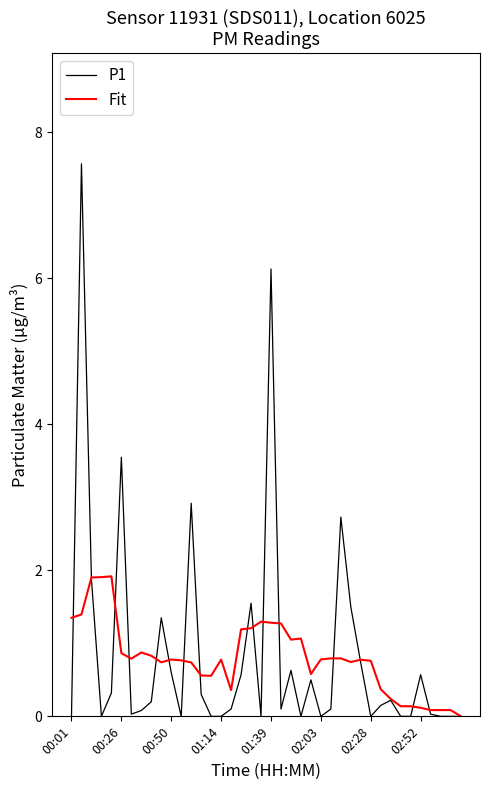

Which series has the largest range (max minus min)?

P1